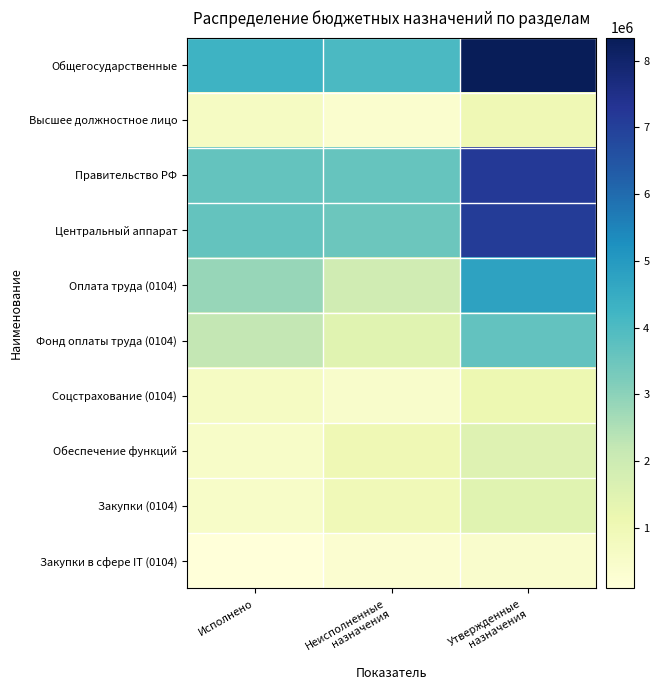

List the series in order of their peak value, lowest first.

Закупки в сфере IT (0104), Высшее должностное лицо, Соцстрахование (0104), Закупки (0104), Обеспечение функций, Фонд оплаты труда (0104), Оплата труда (0104), Центральный аппарат, Правительство РФ, Общегосударственные